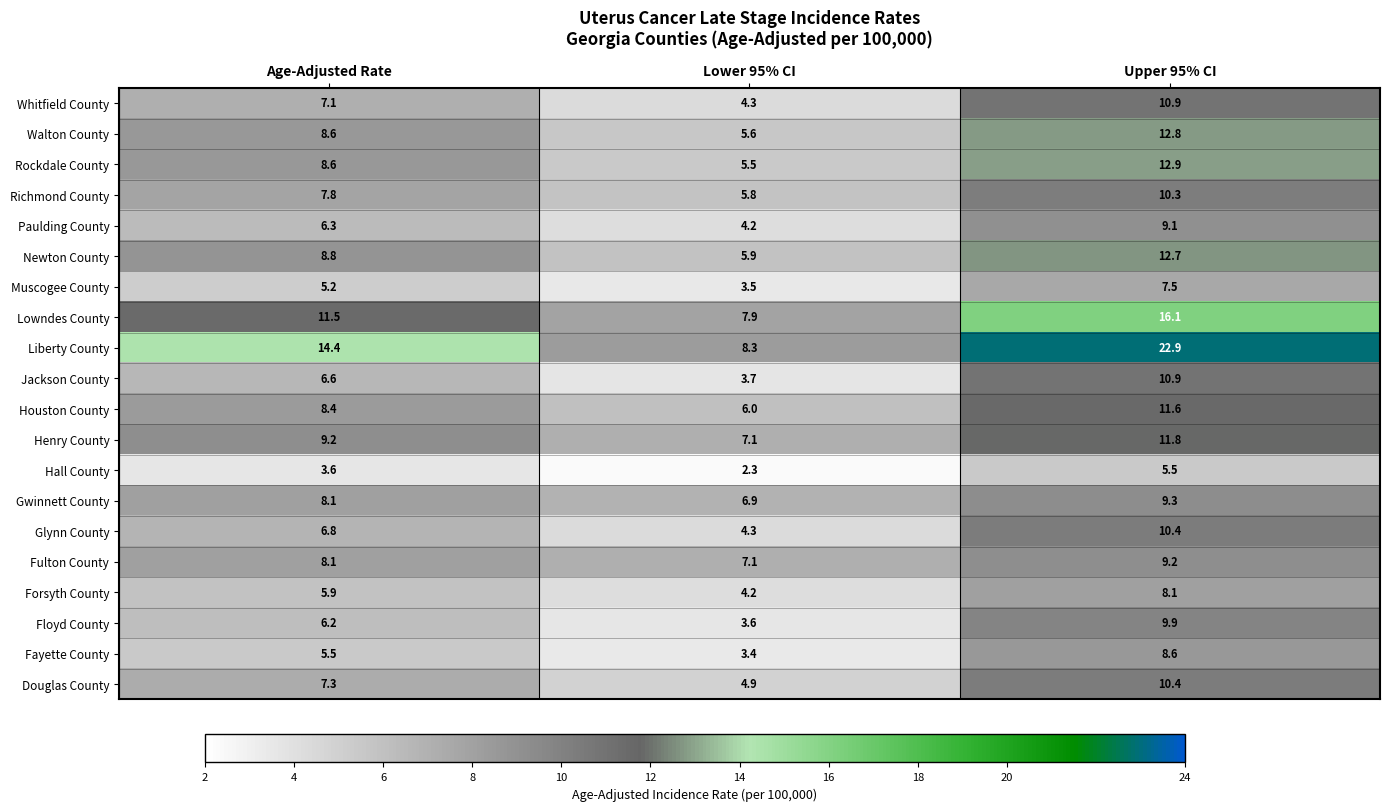

At which label does Douglas County first exceed 7?

Age-Adjusted Rate